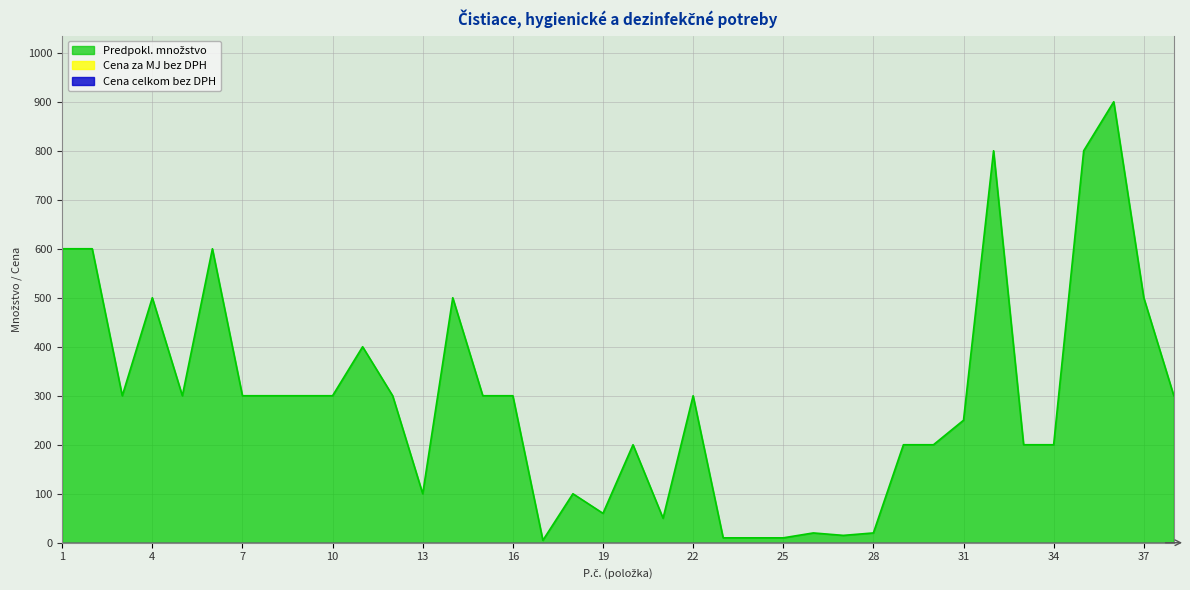

How many lines are shown in the chart?

3